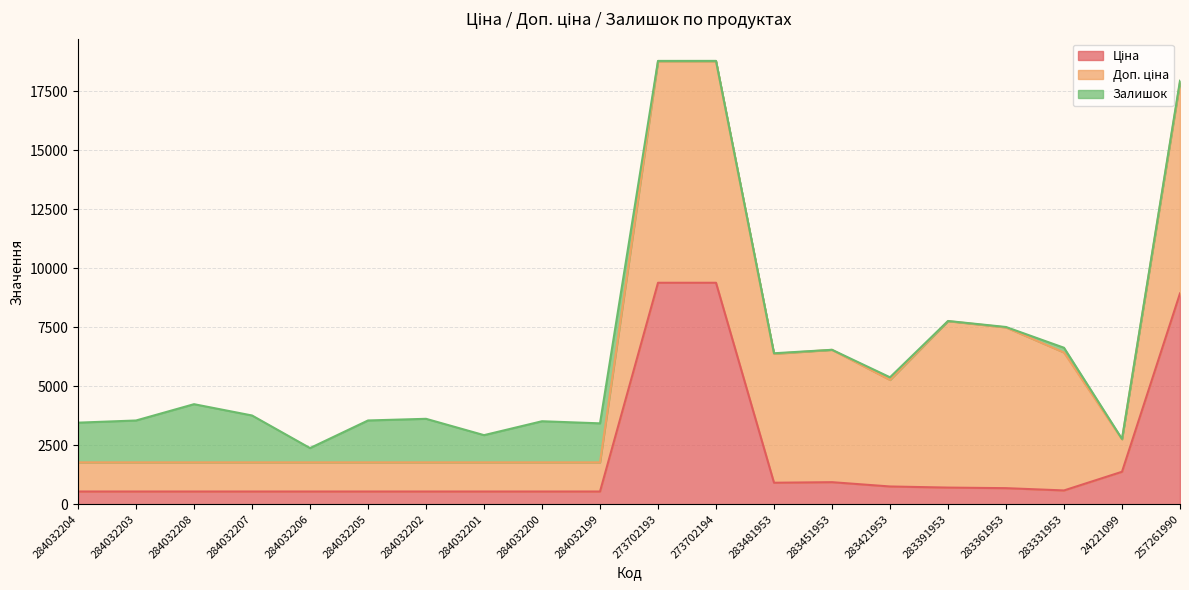

True or false: Залишок has a value of 61.2 at 283331953.

False